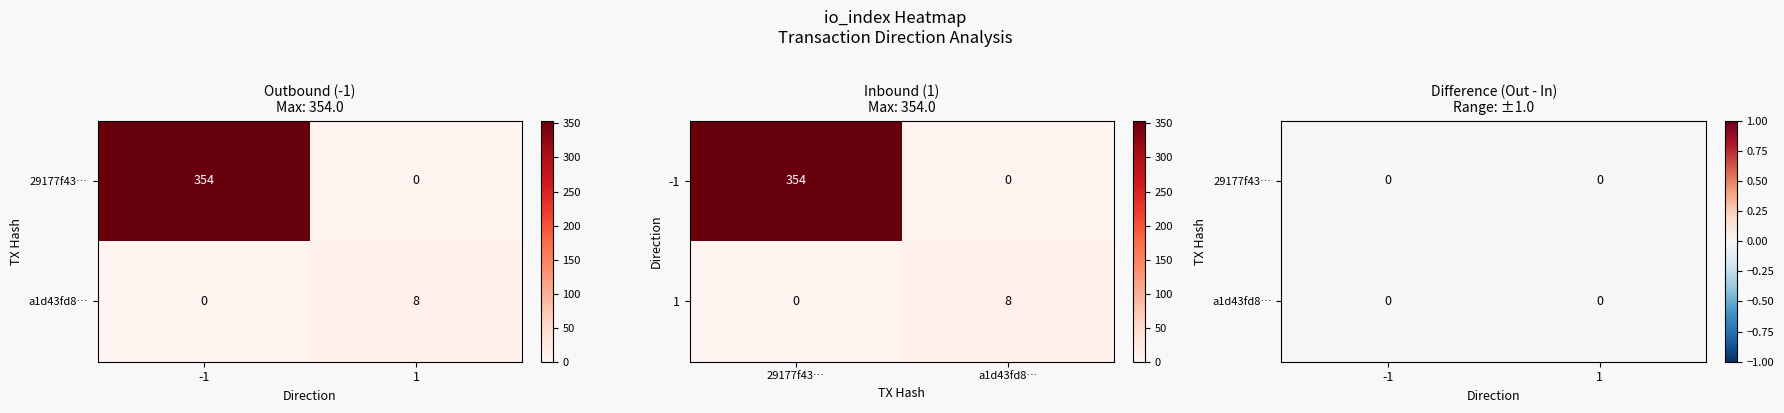

Reading left to right, extract all data points from this chart.

29177f43067b29519a6a1838224c4327ac344fb: -1	354
a1d43fd8fb2030fc7b578311003c88eb2d36151: 1	8